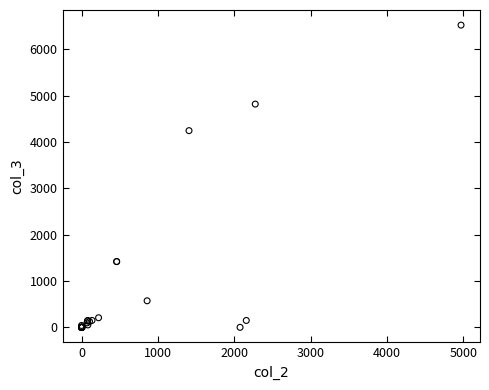

What Y value in the scatter plot is closest to 3261?

4245.0